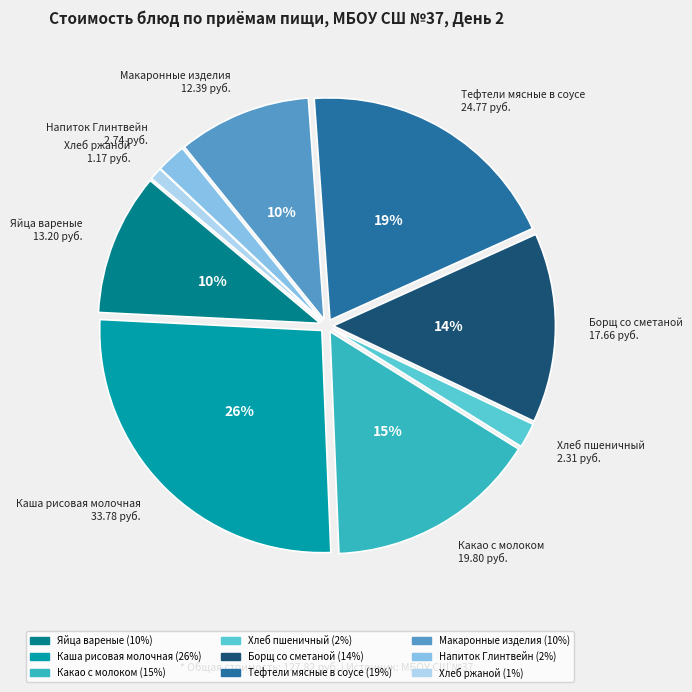

To the nearest percent, what portion does Хлеб ржаной represent?

1%